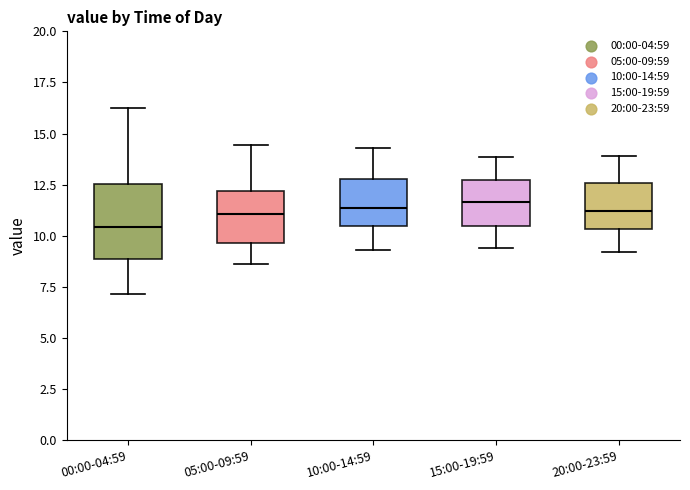

Where does the lower whisker of the box for 00:00-04:59 end on the y-axis? The values are not printed on the chart, so give them approximately, as read against the axis.

7.0